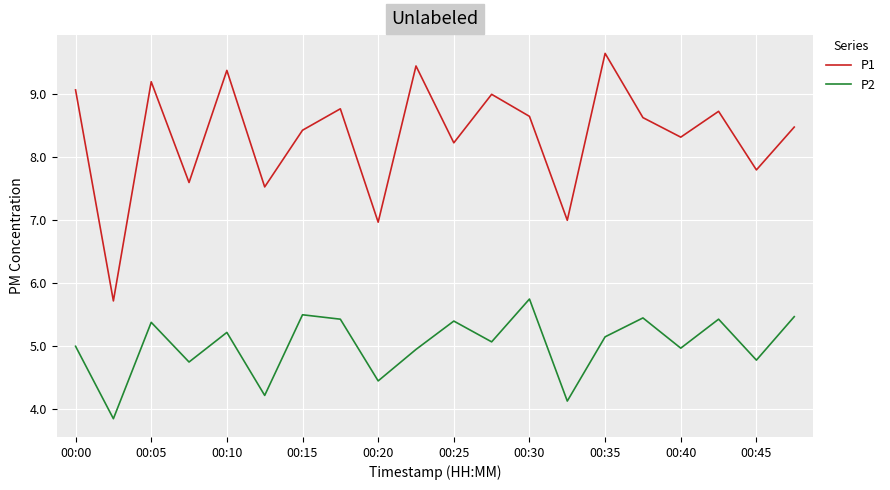

How many distinct data groups are displayed?

2